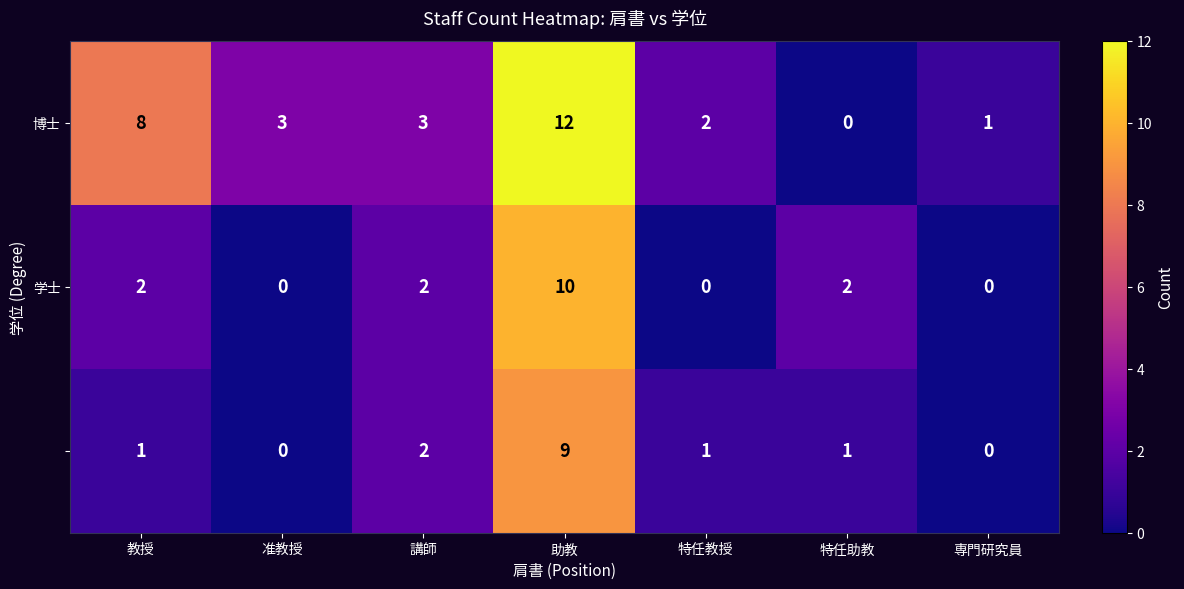

At how many categories does at least one series exceed 0?

7